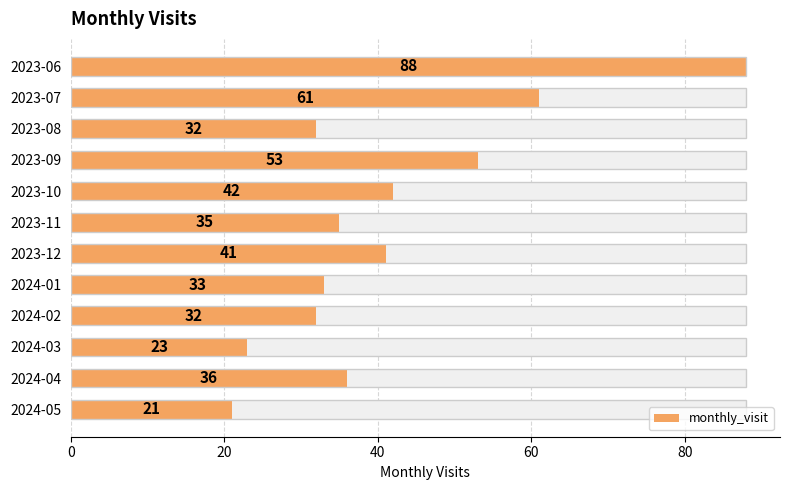

Does the chart contain stacked bars?

No